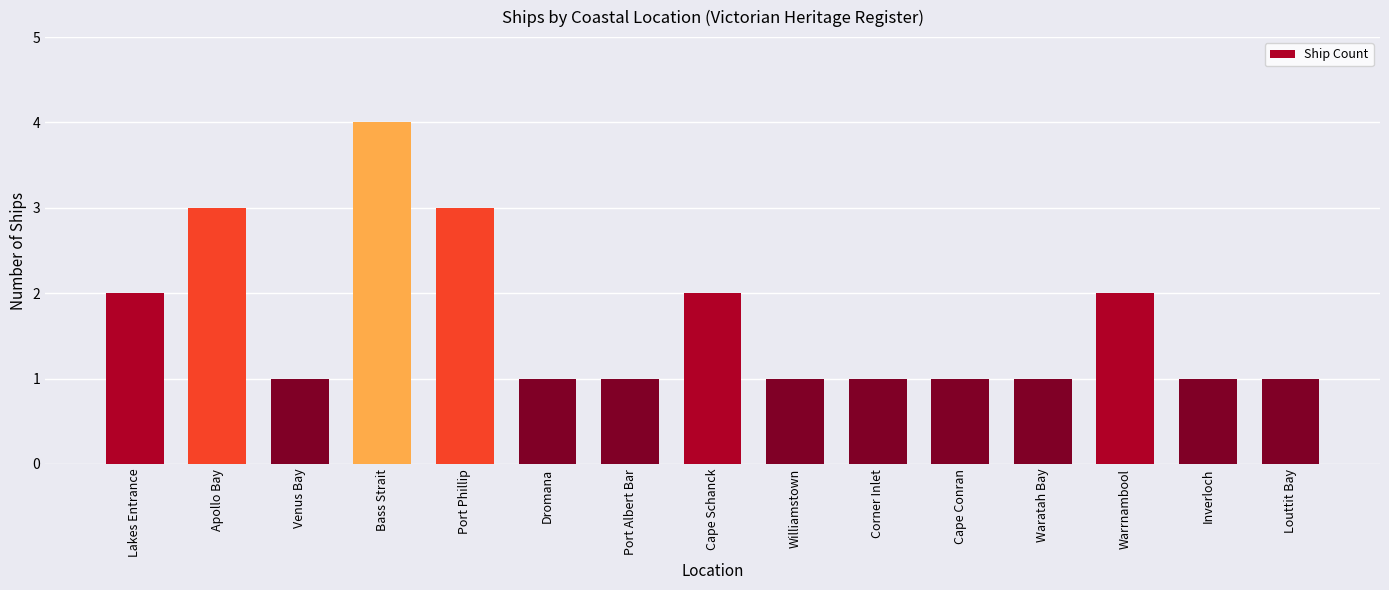

What is the value of the 10th bar from the left?

1